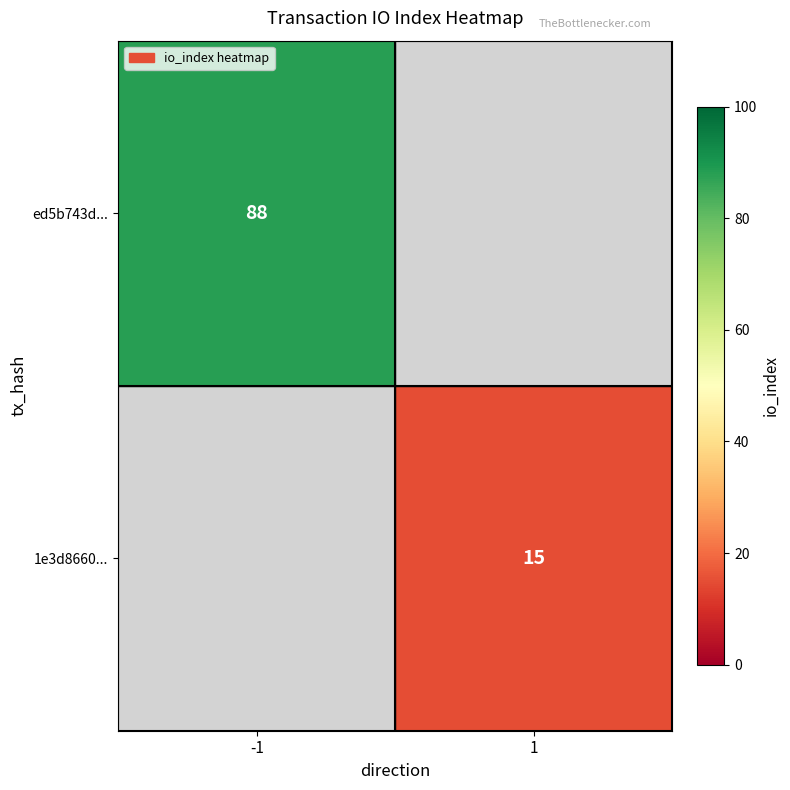

The value of 1e3d8660... at 1 is 20. True or false?

False